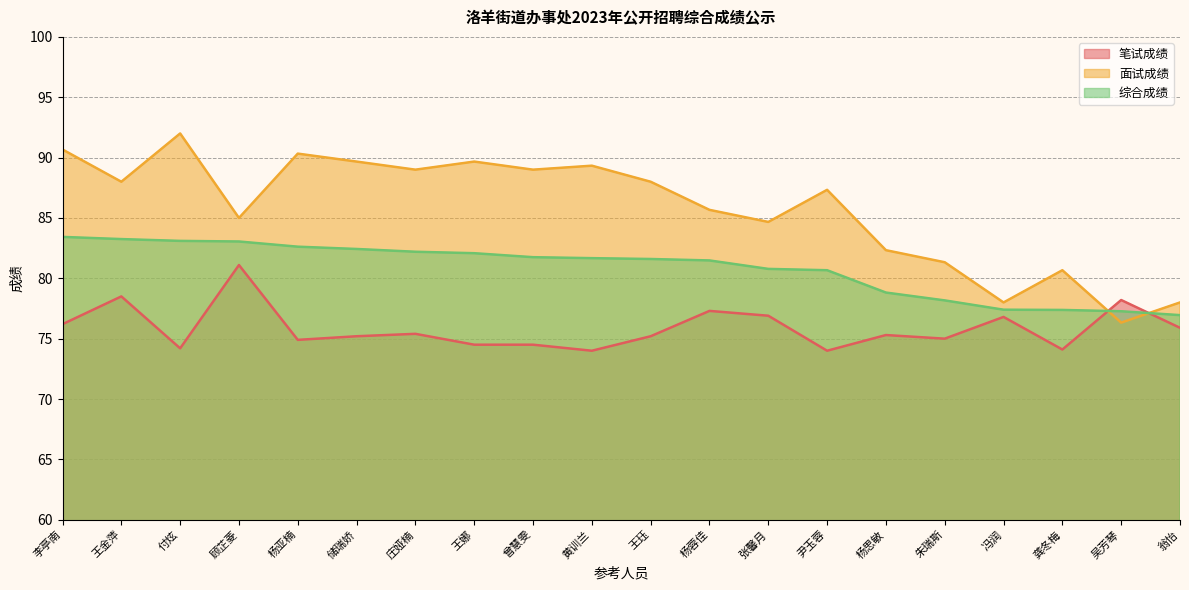

Rank the series at 储瑞娇 from highest to lowest value.

面试成绩, 综合成绩, 笔试成绩